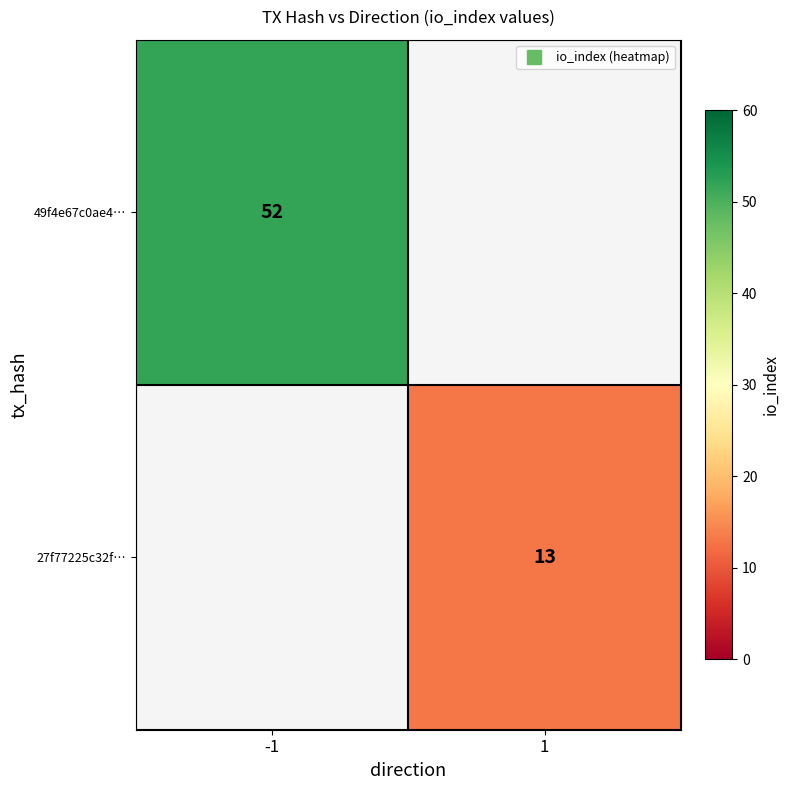

How many data points does each series have?

2